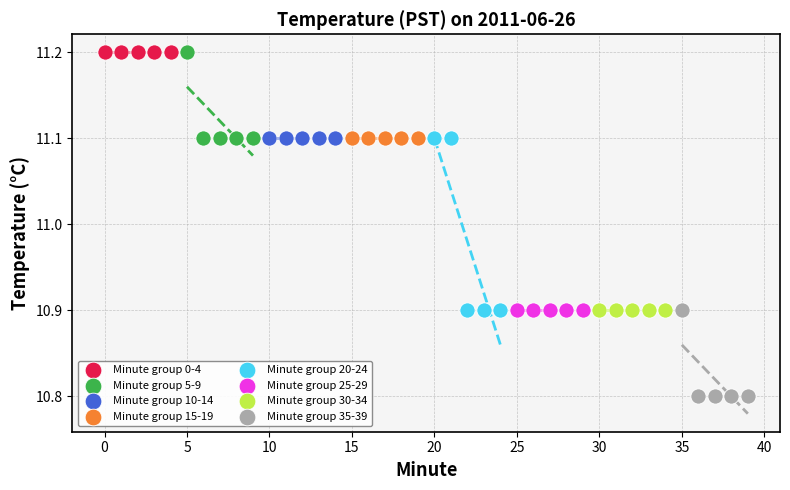

Which series contains the lowest Y value?

Minute group 35-39